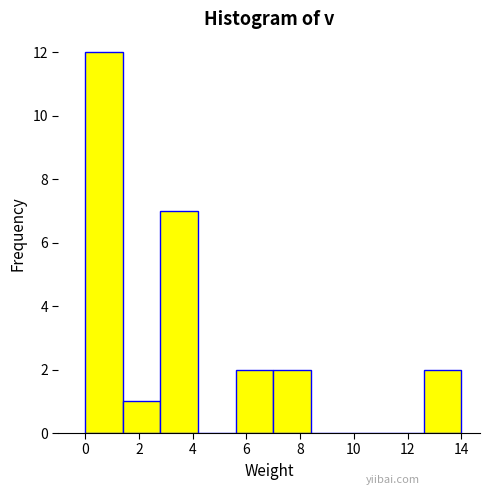

Over which range of the x-axis is the bar tallest?

0.0 to 1.4